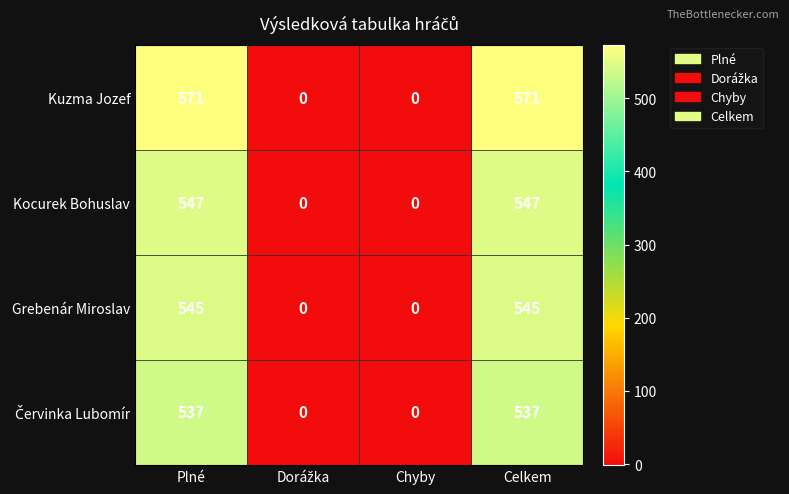

What is the difference between the maximum and minimum values in the Kocurek Bohuslav series?

547